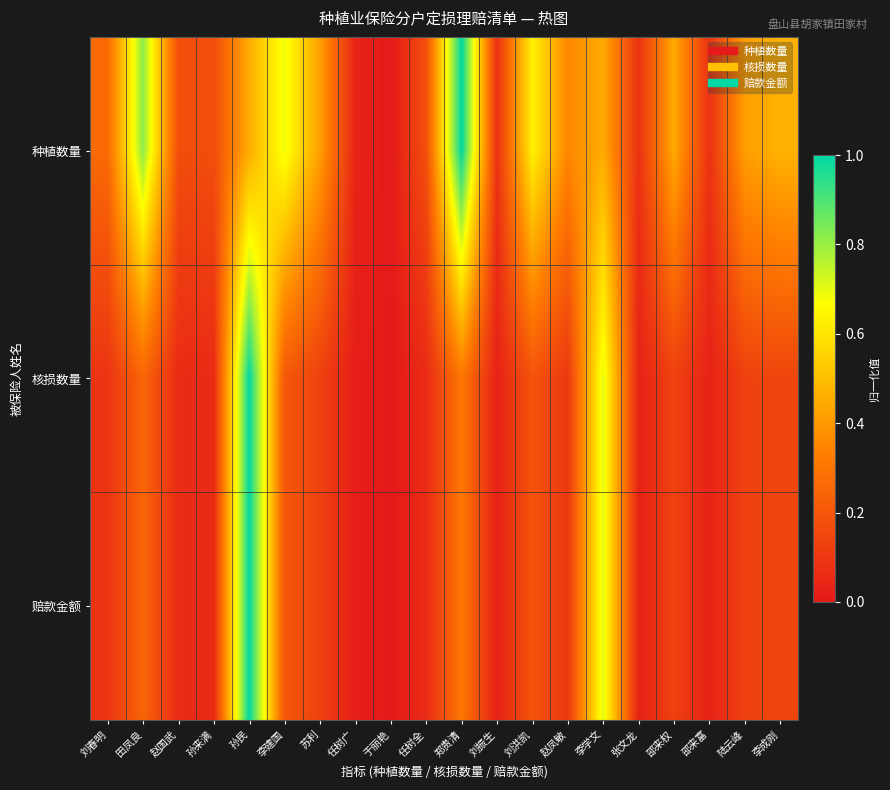

Reading left to right, what are all the values shown in this chart?

种植数量: 刘春明=0.3	田凤良=0.8	赵国武=0.2	孙来满=0.2	孙民=0.4	李建国=0.7	苏利=0.4	任树广=0.0	于丽艳=0.0	任树全=0.2	郑贵清=1.0	刘振生=0.1	刘洪凯=0.6	赵凤敏=0.4	李学文=0.4	张文龙=0.1	邵来权=0.4	邵来富=0.1	陆云峰=0.4	李成刚=0.5
核损数量: 刘春明=0.1	田凤良=0.2	赵国武=0.1	孙来满=0.1	孙民=1.0	李建国=0.2	苏利=0.1	任树广=0.0	于丽艳=0.0	任树全=0.1	郑贵清=0.3	刘振生=0.0	刘洪凯=0.2	赵凤敏=0.1	李学文=0.7	张文龙=0.0	邵来权=0.1	邵来富=0.0	陆云峰=0.1	李成刚=0.1
赔款金额: 刘春明=0.1	田凤良=0.2	赵国武=0.1	孙来满=0.1	孙民=1.0	李建国=0.2	苏利=0.1	任树广=0.0	于丽艳=0.0	任树全=0.1	郑贵清=0.3	刘振生=0.0	刘洪凯=0.2	赵凤敏=0.1	李学文=0.7	张文龙=0.0	邵来权=0.1	邵来富=0.0	陆云峰=0.1	李成刚=0.1